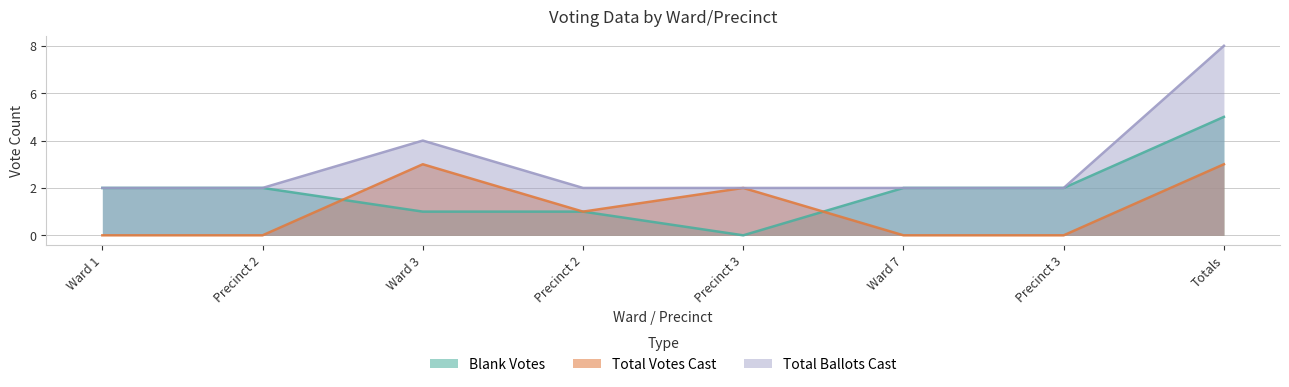

What is the label of the 5th point from the right?

Precinct 2